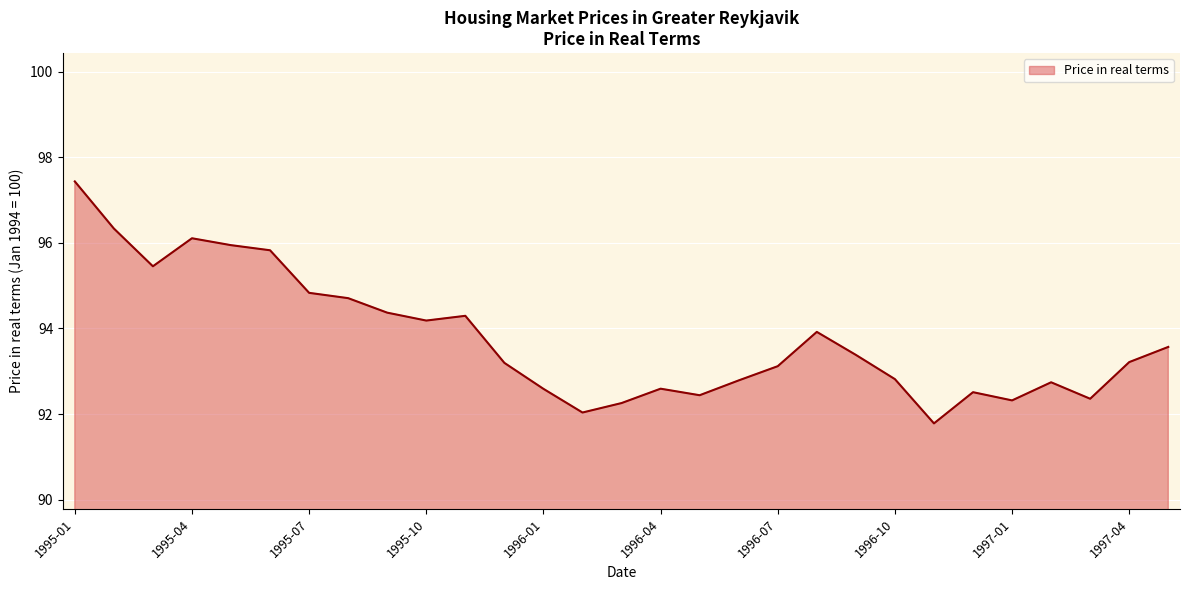

What is the difference between the maximum and minimum values?

5.7